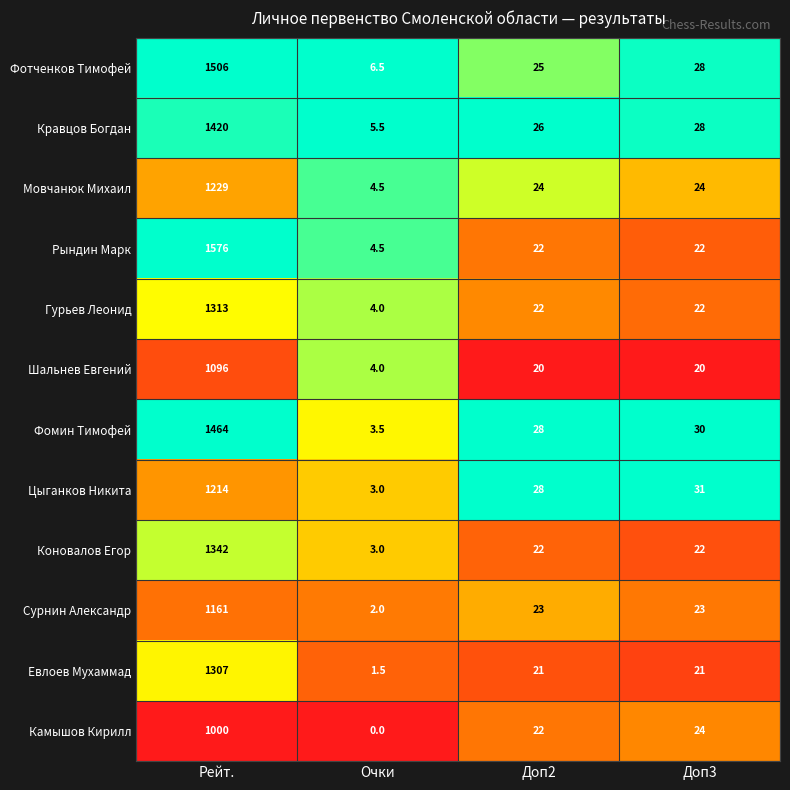

Where does the Шальнев Евгений series first go above 20?

Рейт.